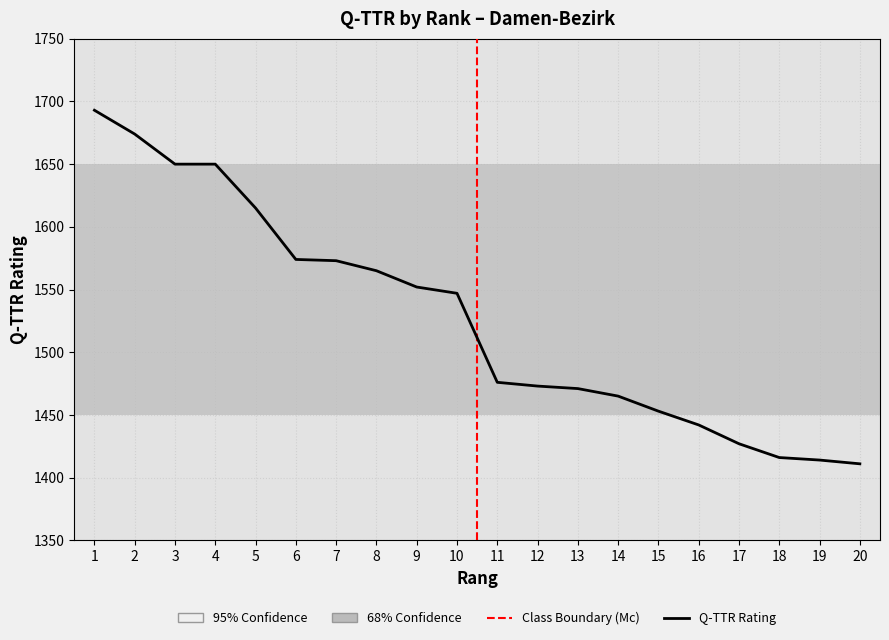

What is the minimum value shown in the chart?

1411